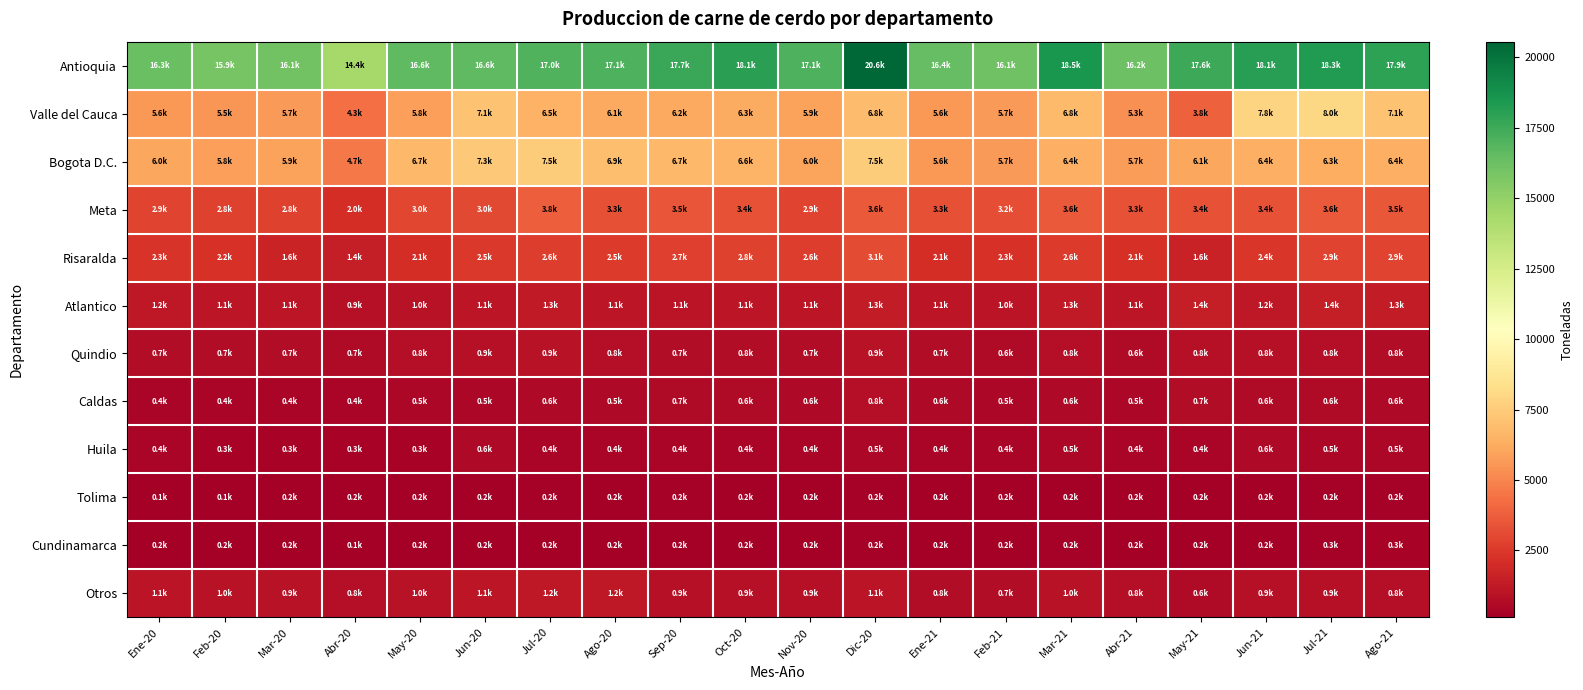

Which series has the widest spread of values?

Antioquia